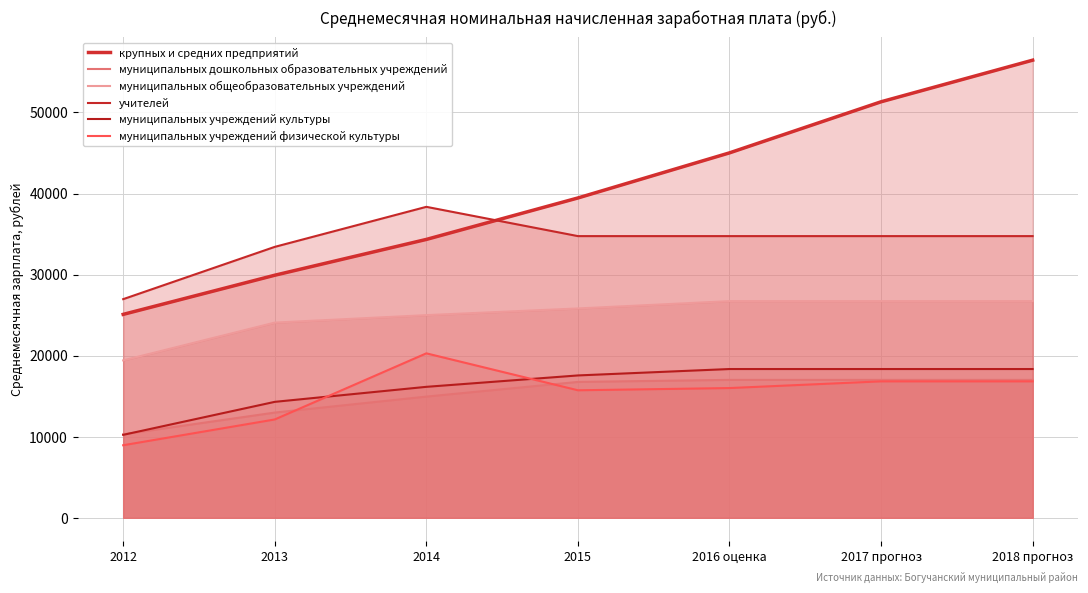

What is the spread (max minus min) of values at 2018 прогноз?

39623.2